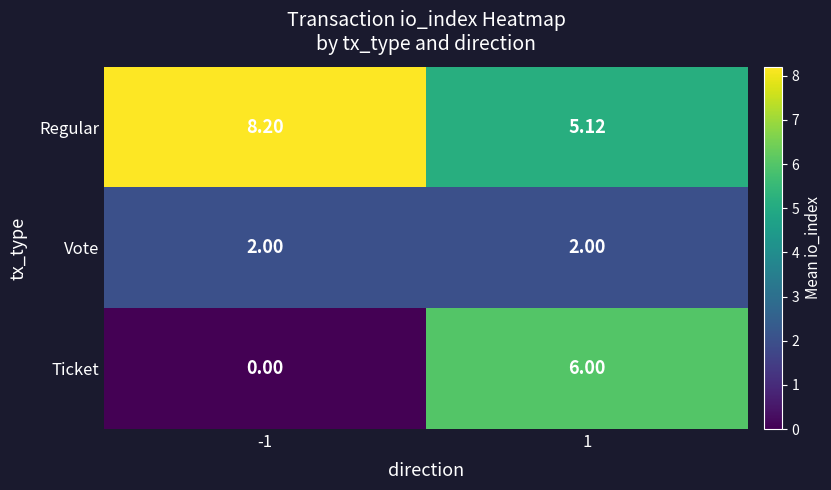

Count the number of categories in the chart.

2